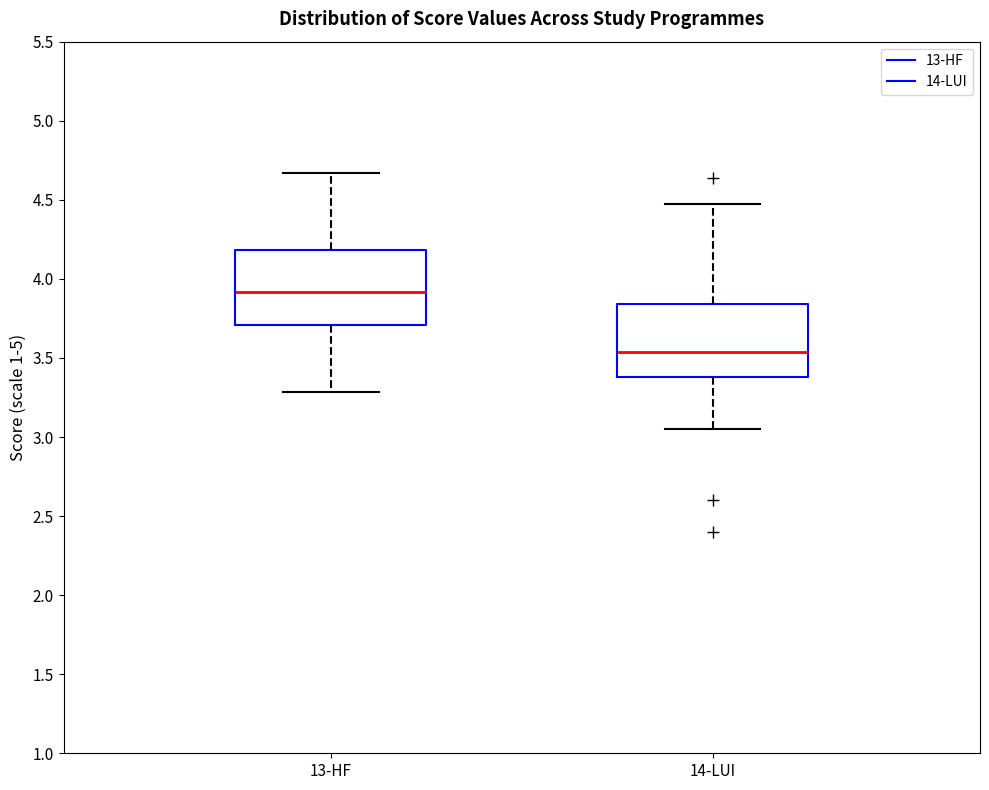

Which box has the highest median line?

13-HF